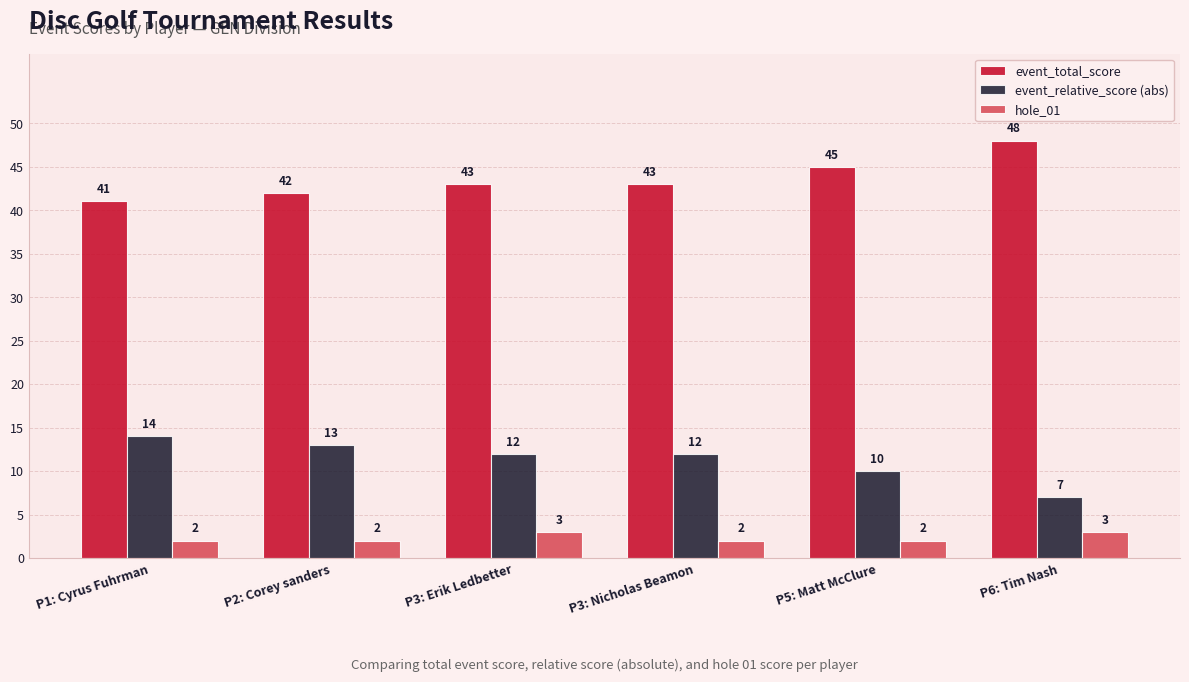

Reading left to right, transcribe all the data shown in this chart.

event_total_score: 41	42	43	43	45	48
event_relative_score (abs): 14	13	12	12	10	7
hole_01: 2	2	3	2	2	3